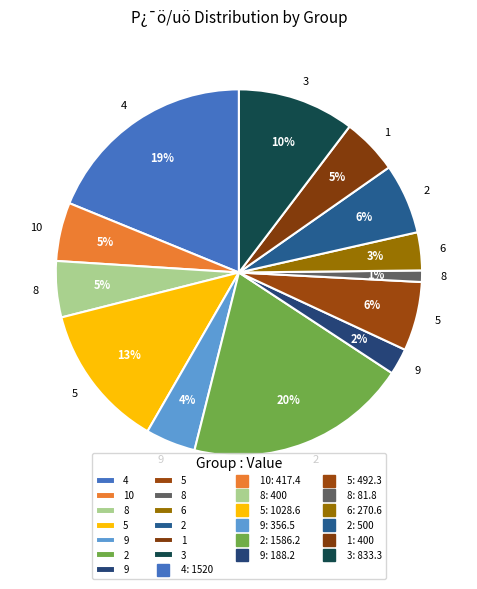

How many slices are in this pie chart?

13